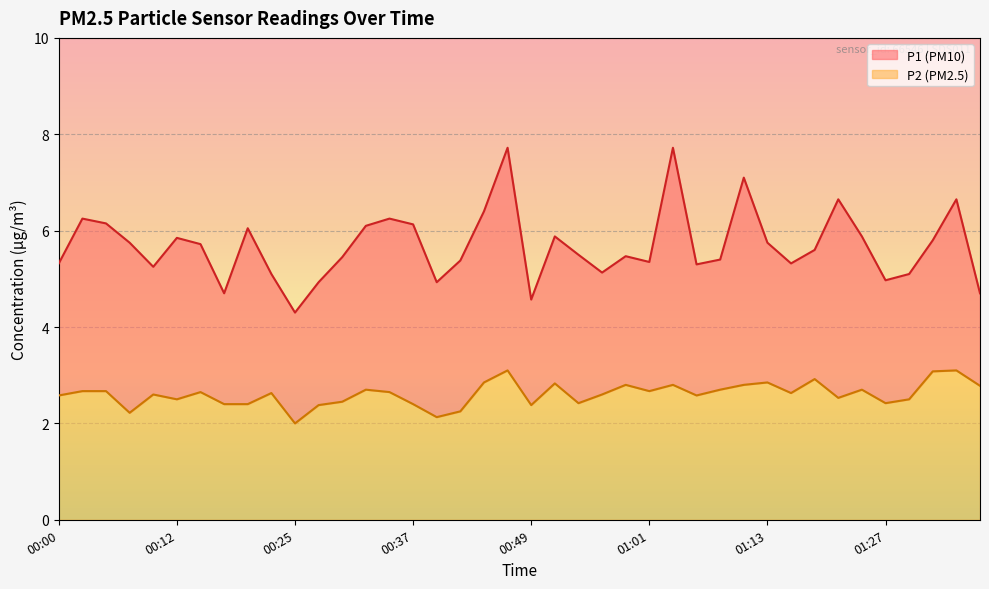

Which series has the largest range (max minus min)?

P1